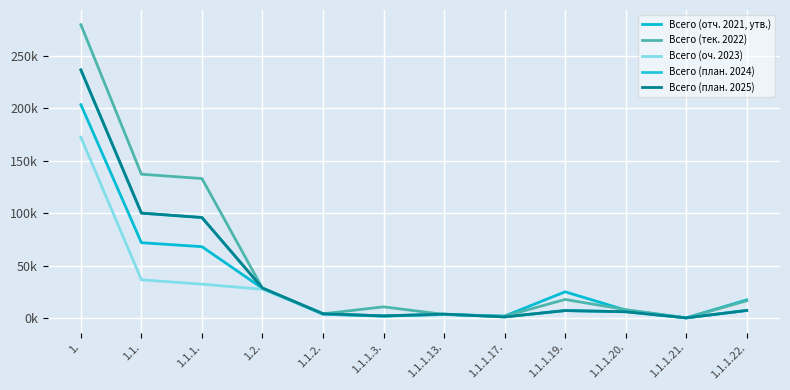

What is the difference between the Всего (отч. 2021, утв.) values at 1.1.1.13. and 1.?

199924.6